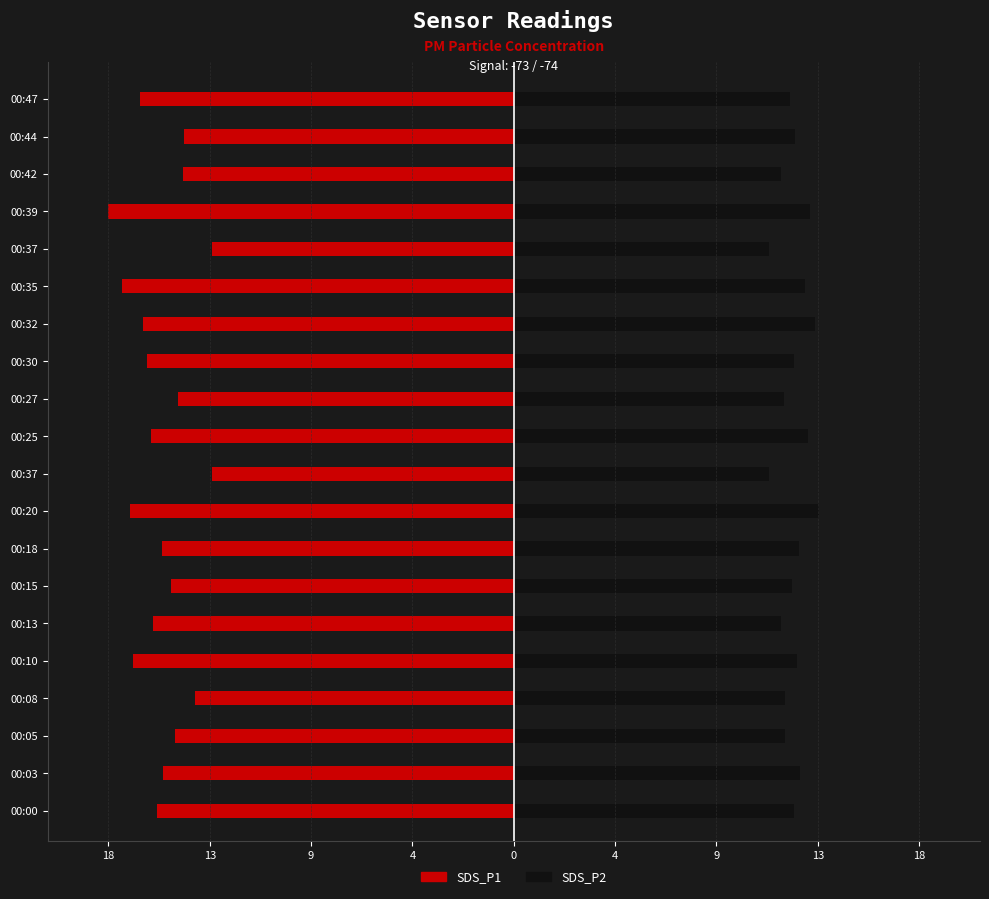

List the series in order of their overall mean, highest first.

SDS_P2, SDS_P1